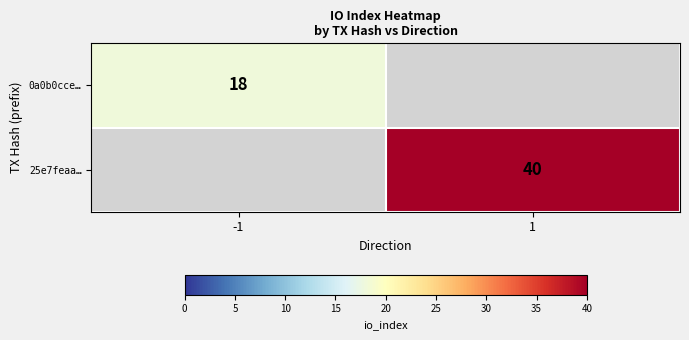

True or false: 0a0b0cce… has a value of 18 at -1.

True